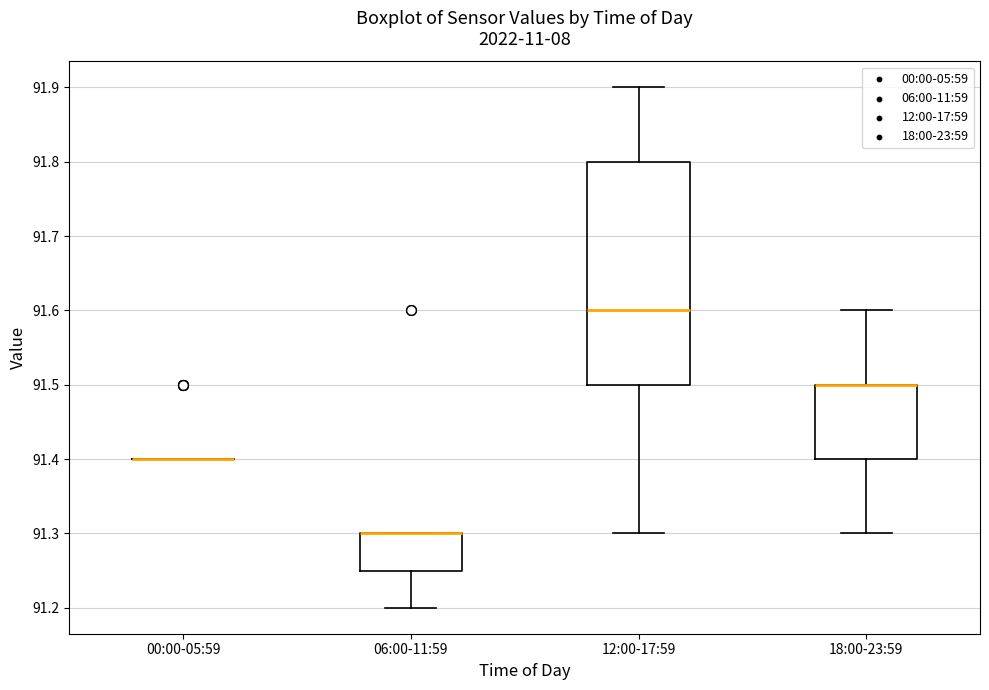

Reading left to right, transcribe this box plot: for each box, give where its median line is, the range the box spans, and where its two whiskers end, as read against the y-axis. The values are not printed on the chart, so give them approximately, as read against the axis.

00:00-05:59: box collapsed to a line at 91.40, whiskers 91.40 to 91.40
06:00-11:59: median 91.30 (drawn on the box's upper edge), box 91.25 to 91.30, whiskers 91.20 to 91.30
12:00-17:59: median 91.60, box 91.50 to 91.80, whiskers 91.30 to 91.90
18:00-23:59: median 91.50 (drawn on the box's upper edge), box 91.40 to 91.50, whiskers 91.30 to 91.60